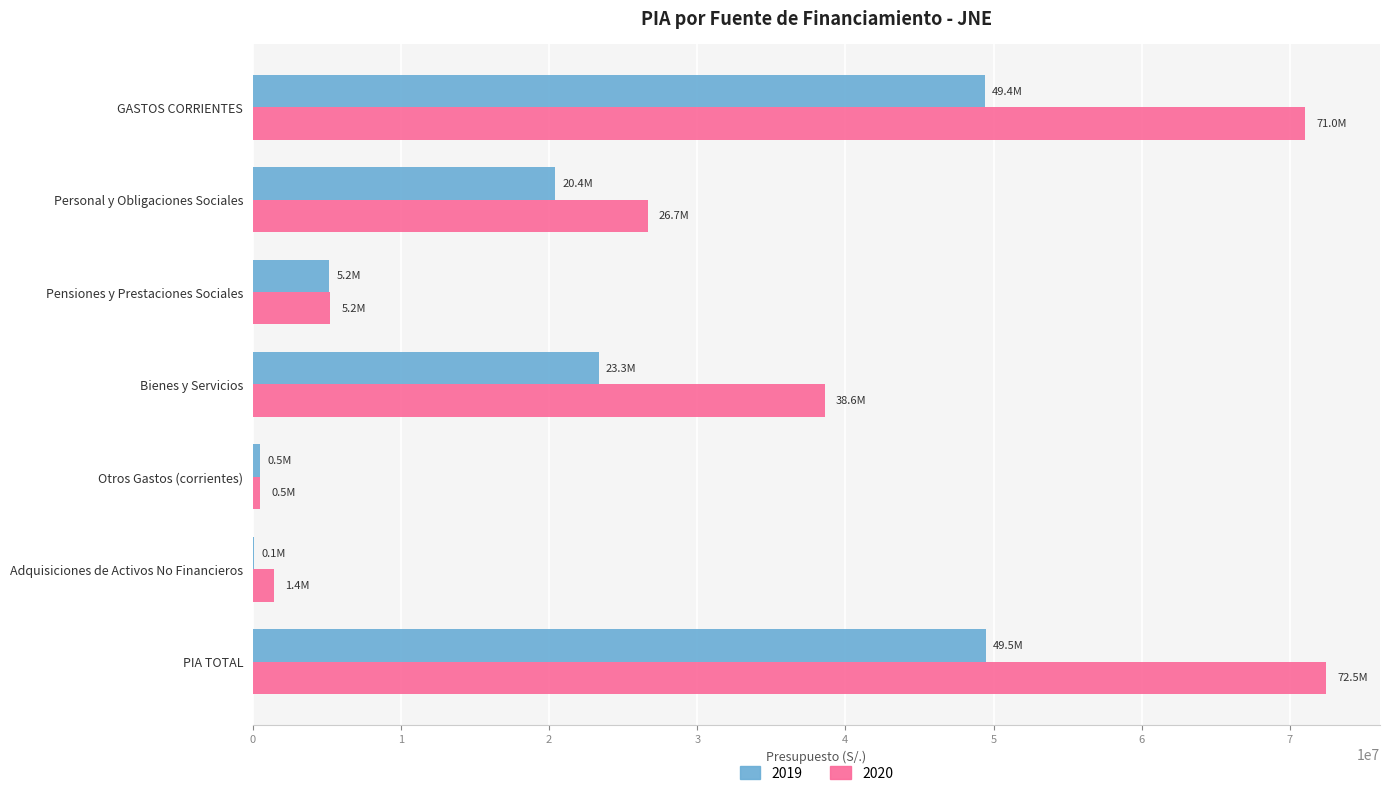

Between Personal y Obligaciones Sociales and Pensiones y Prestaciones Sociales, which series saw the biggest shift?

2020